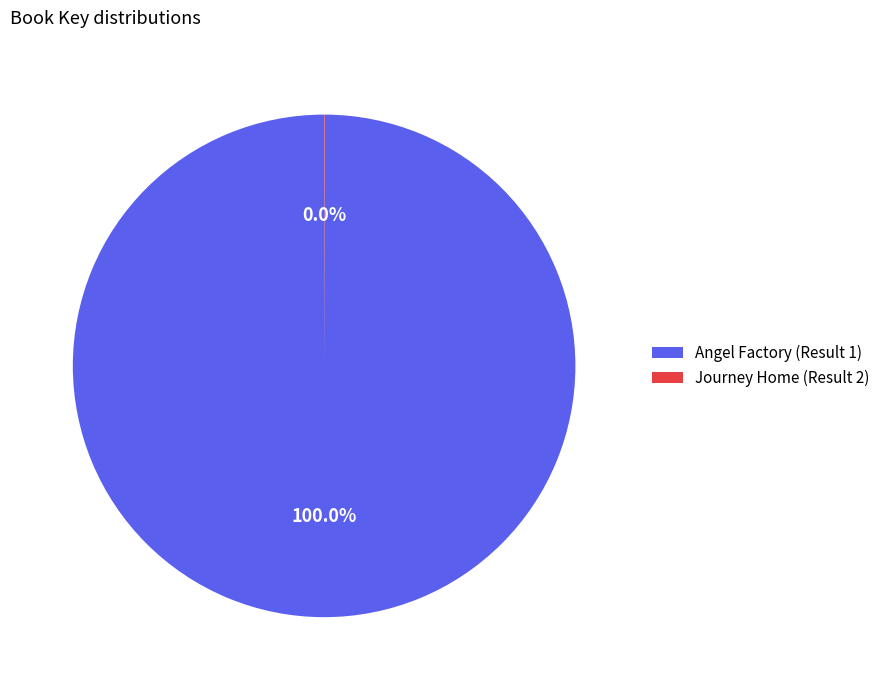

Is there a majority slice in this chart?

Yes